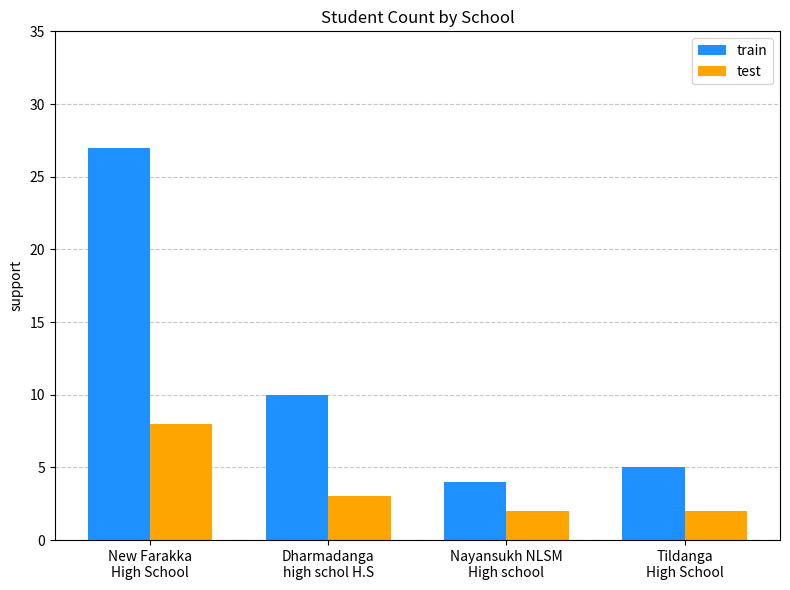

Are the bars horizontal?

No